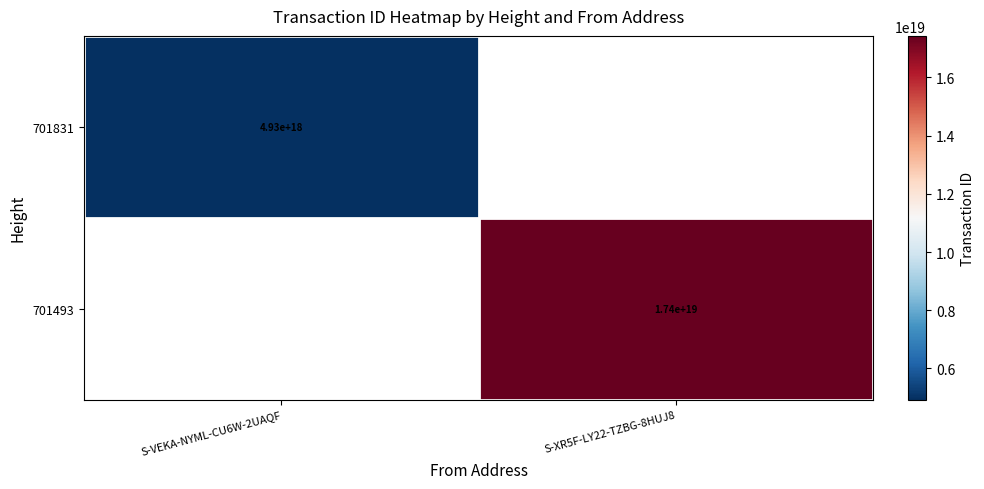

Is it true that 701493 equals 17400000000000000000 at S-XR5F-LY22-TZBG-8HUJ8?

True